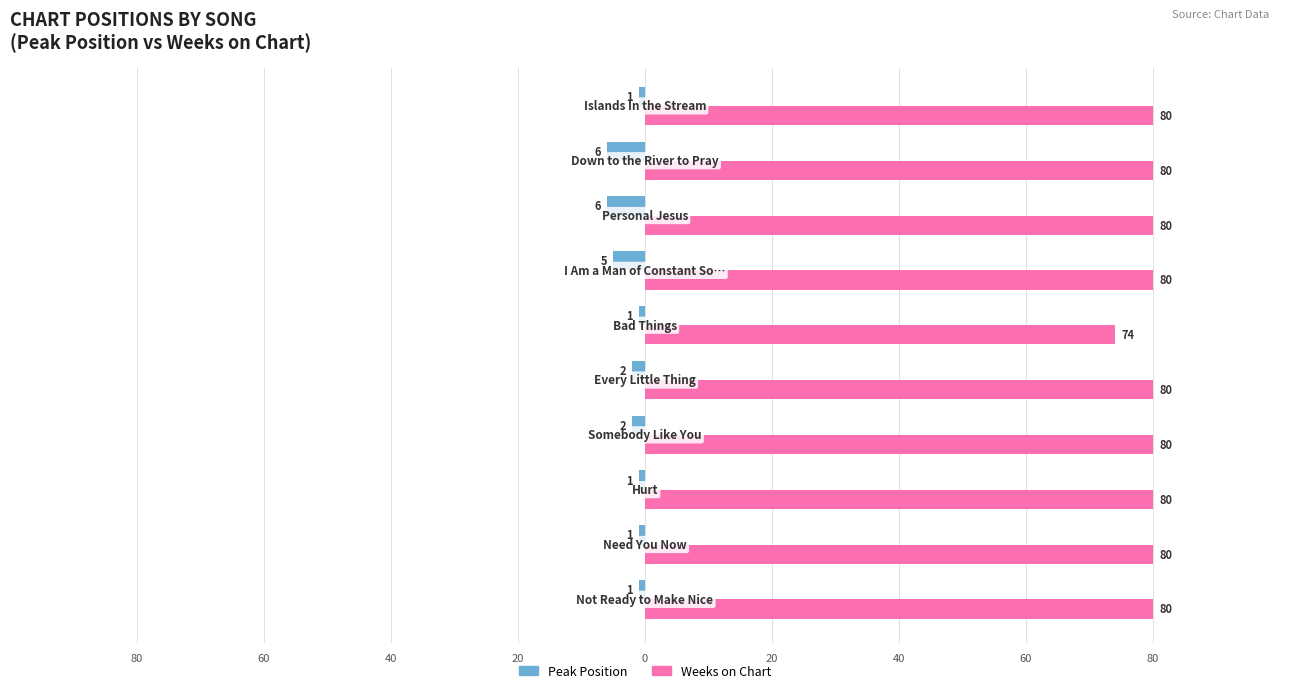

What are all the series names shown in the legend?

Peak Position, Weeks on Chart